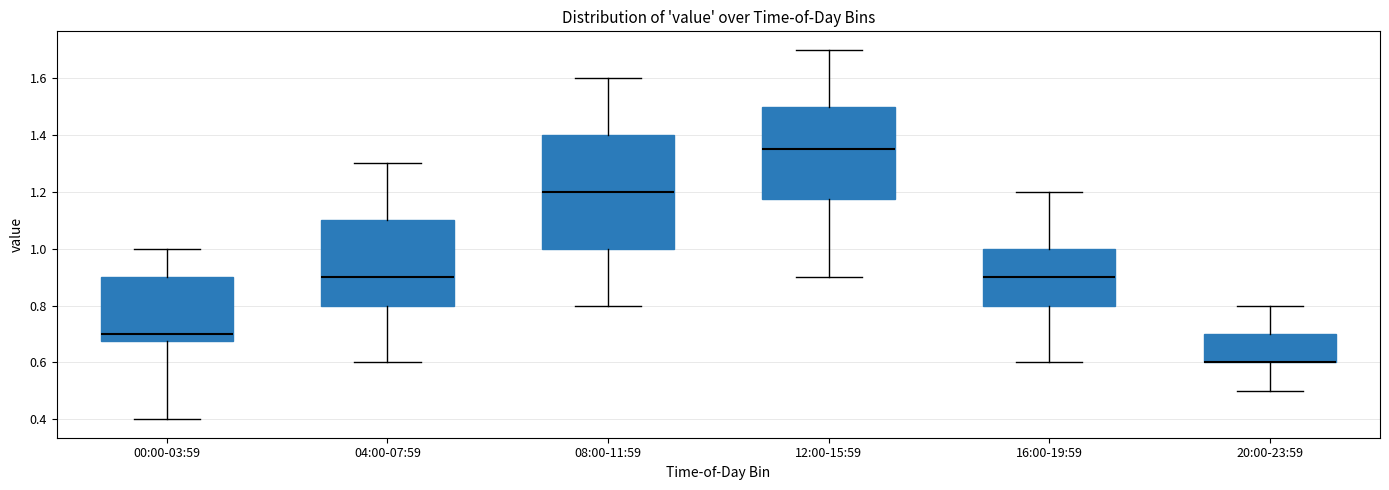

Reading left to right, transcribe this box plot: for each box, give where its median line is, the range the box spans, and where its two whiskers end, as read against the y-axis. The values are not printed on the chart, so give them approximately, as read against the axis.

00:00-03:59: median 0.70, box 0.68 to 0.90, whiskers 0.40 to 1.00
04:00-07:59: median 0.90, box 0.80 to 1.10, whiskers 0.60 to 1.30
08:00-11:59: median 1.20, box 1.00 to 1.40, whiskers 0.80 to 1.60
12:00-15:59: median 1.36, box 1.18 to 1.50, whiskers 0.90 to 1.70
16:00-19:59: median 0.90, box 0.80 to 1.00, whiskers 0.60 to 1.20
20:00-23:59: median 0.60 (drawn on the box's lower edge), box 0.60 to 0.70, whiskers 0.50 to 0.80